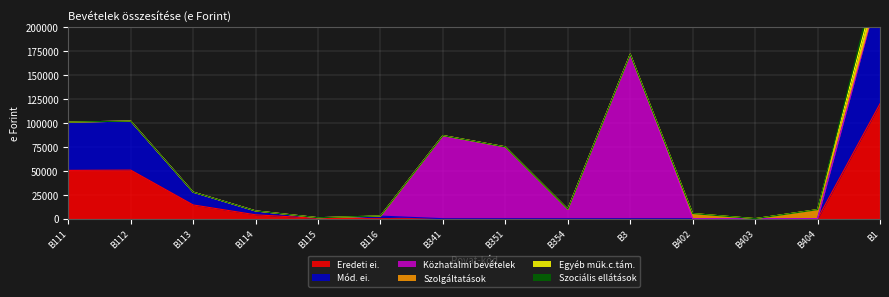

Which label corresponds to the largest value in the chart?

B3